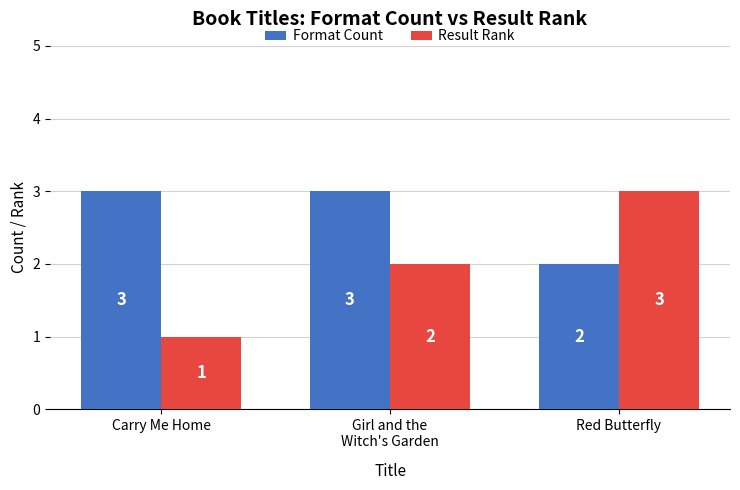

What is the difference between the Format Count values at Red Butterfly and Carry Me Home?

1